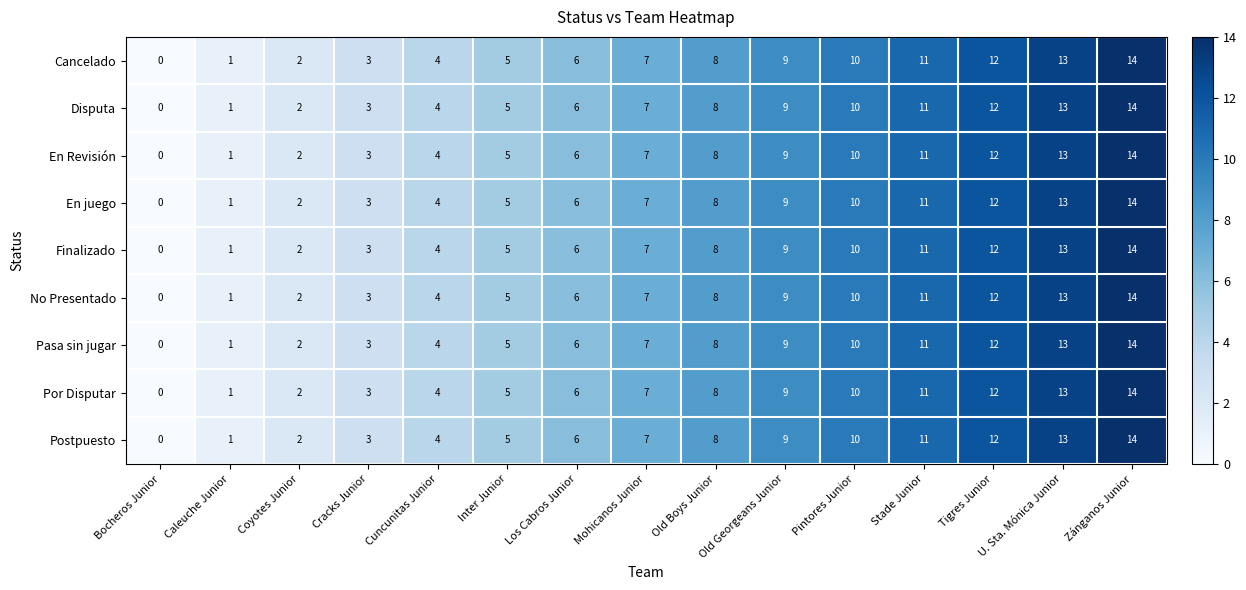

At which category is the sum across all series the highest?

Zánganos Junior